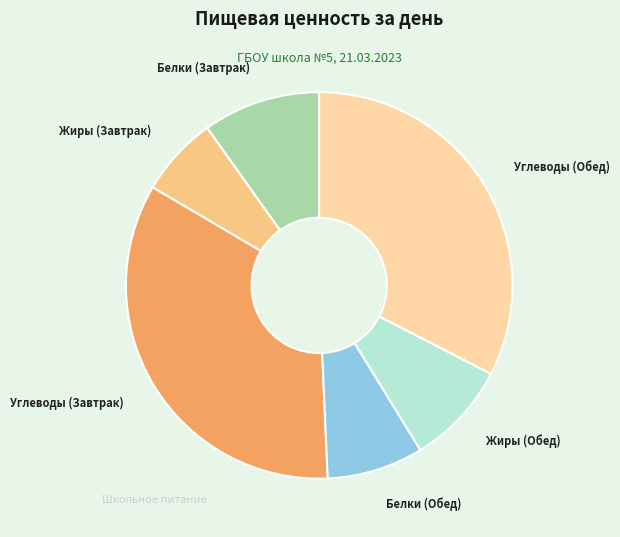

Is there a majority slice in this chart?

No